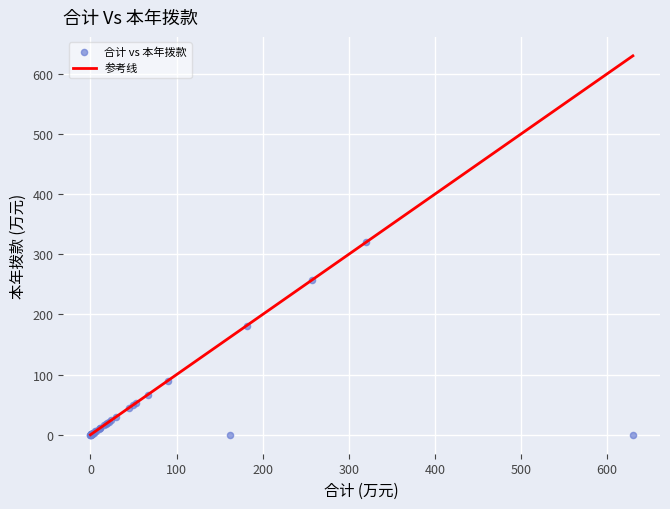

What Y value in the scatter plot is closest to 160?

181.6